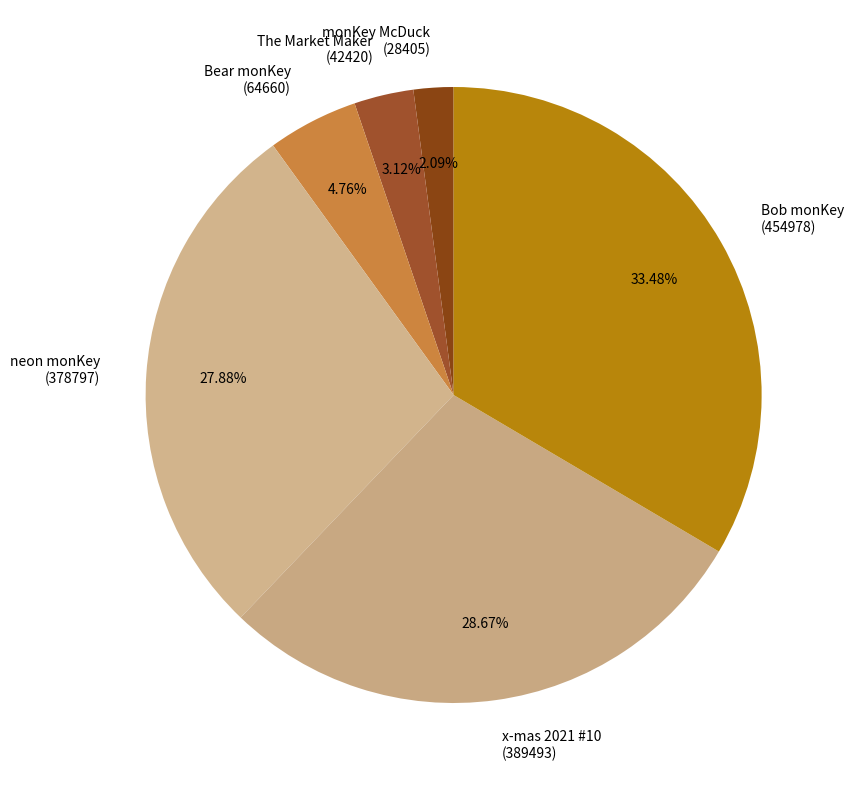

Is there a majority slice in this chart?

No